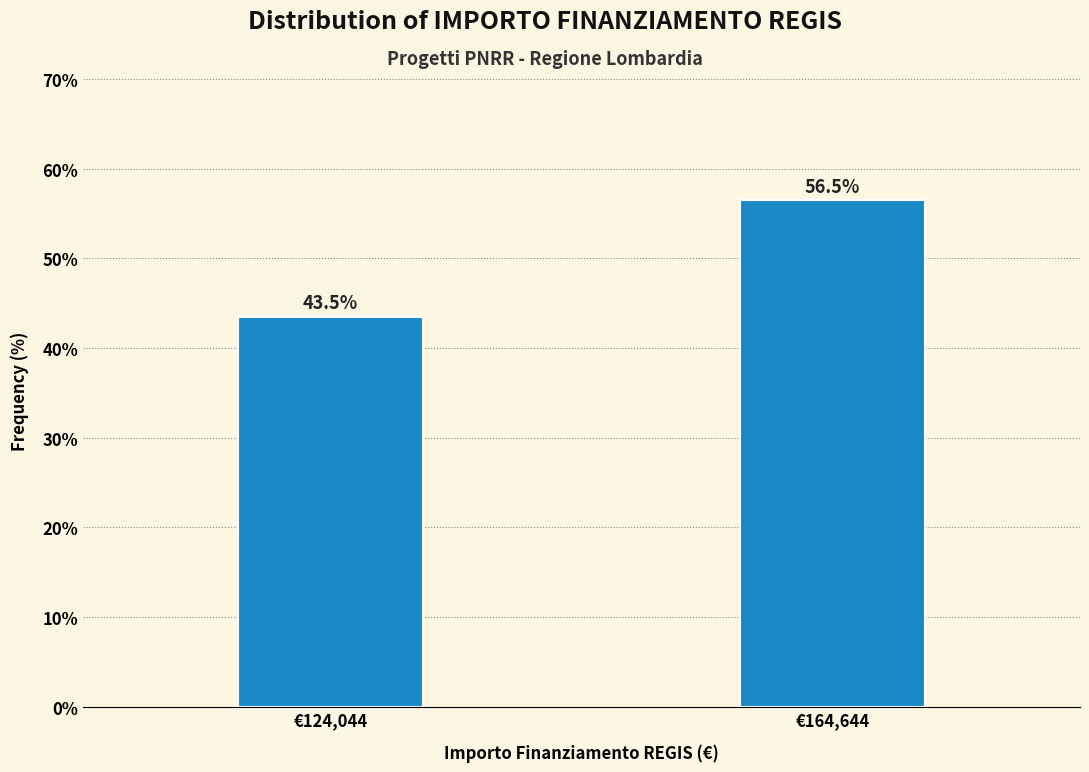

Reading right to left, list all the values displayed in this chart.

56.5	43.5